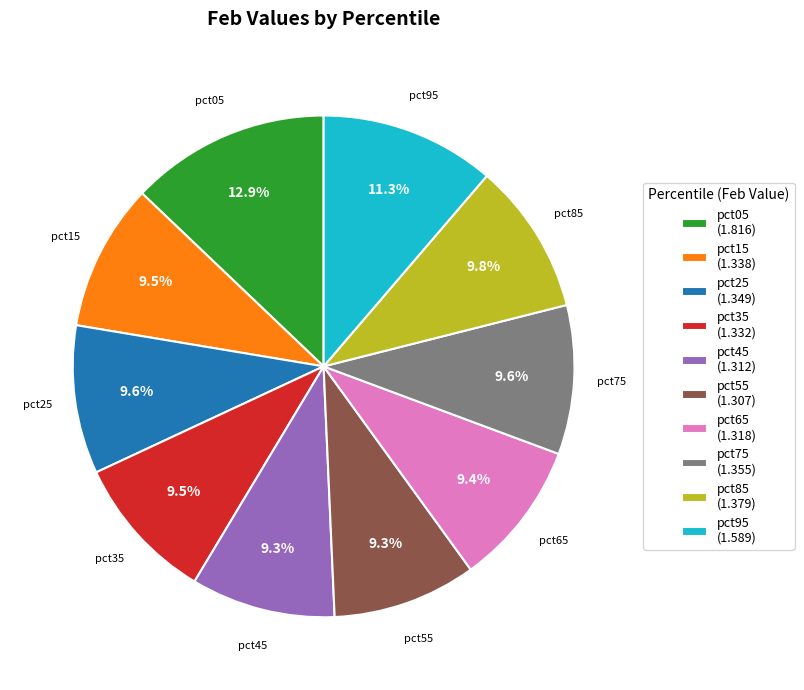

What is the ratio of the value at pct55 (1.307) to the value at pct15 (1.338)?

1.0